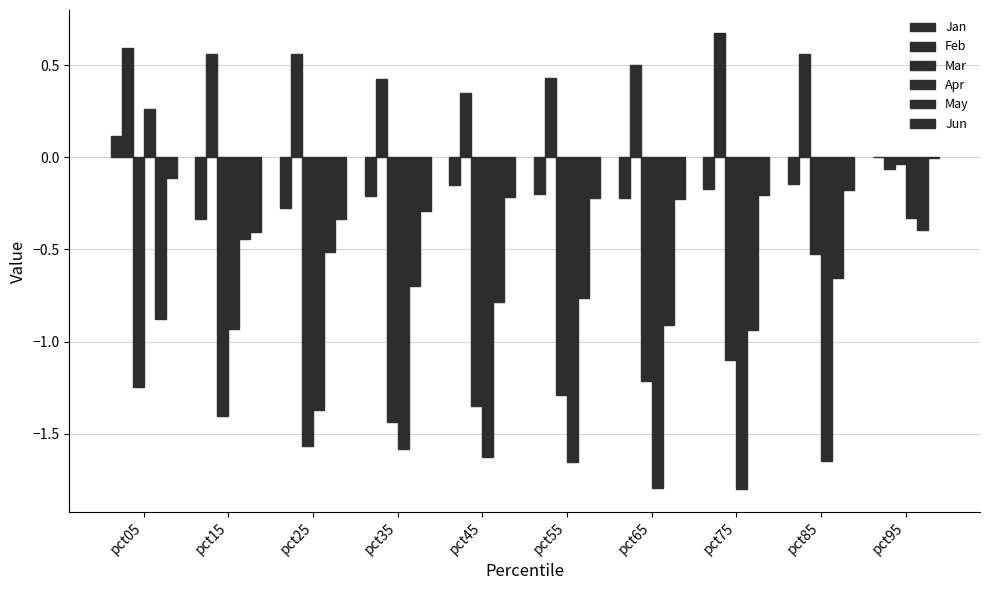

How many series are shown in this chart?

6